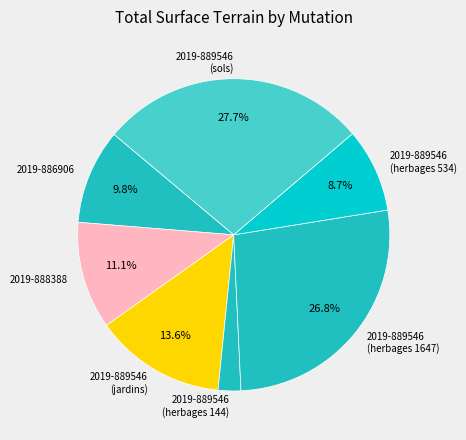

To the nearest percent, what is the average slice percentage?

14%